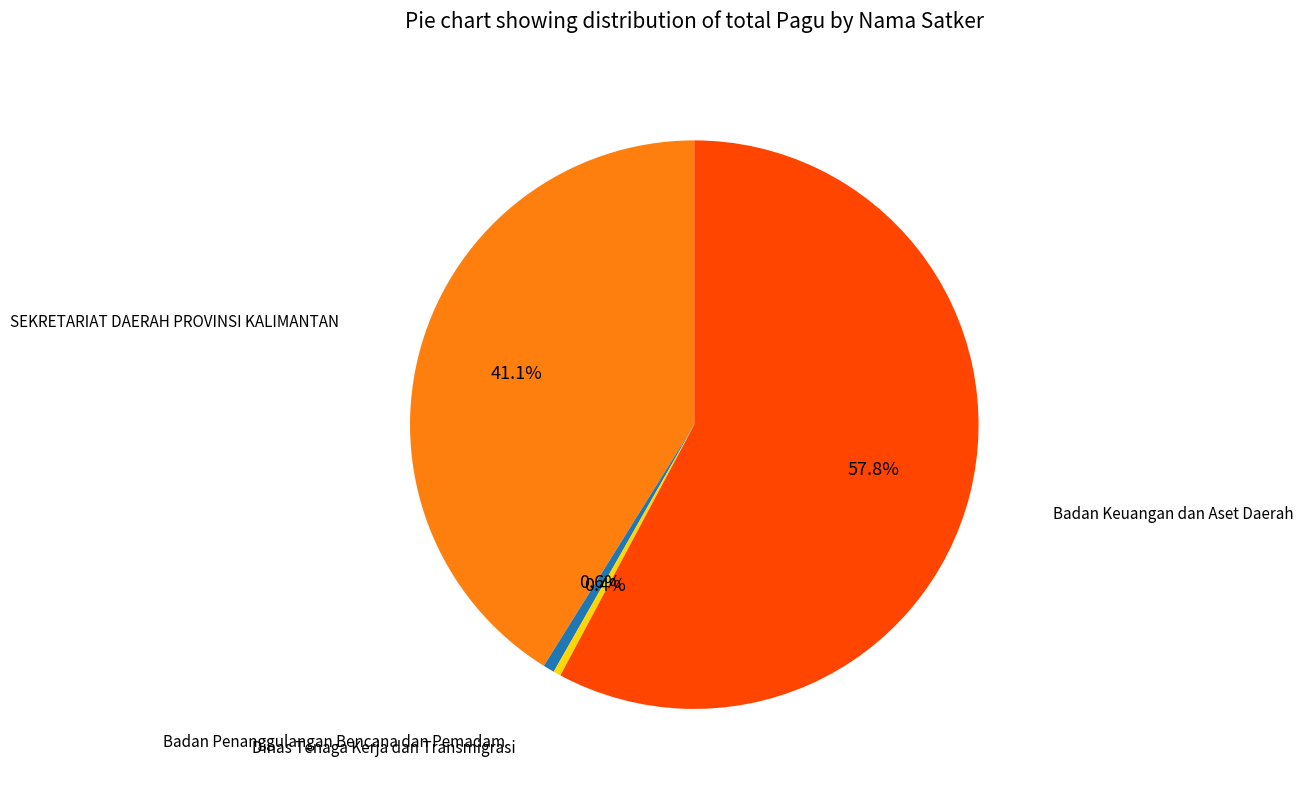

Which slice represents more than half of the pie?

Badan Keuangan dan Aset Daerah